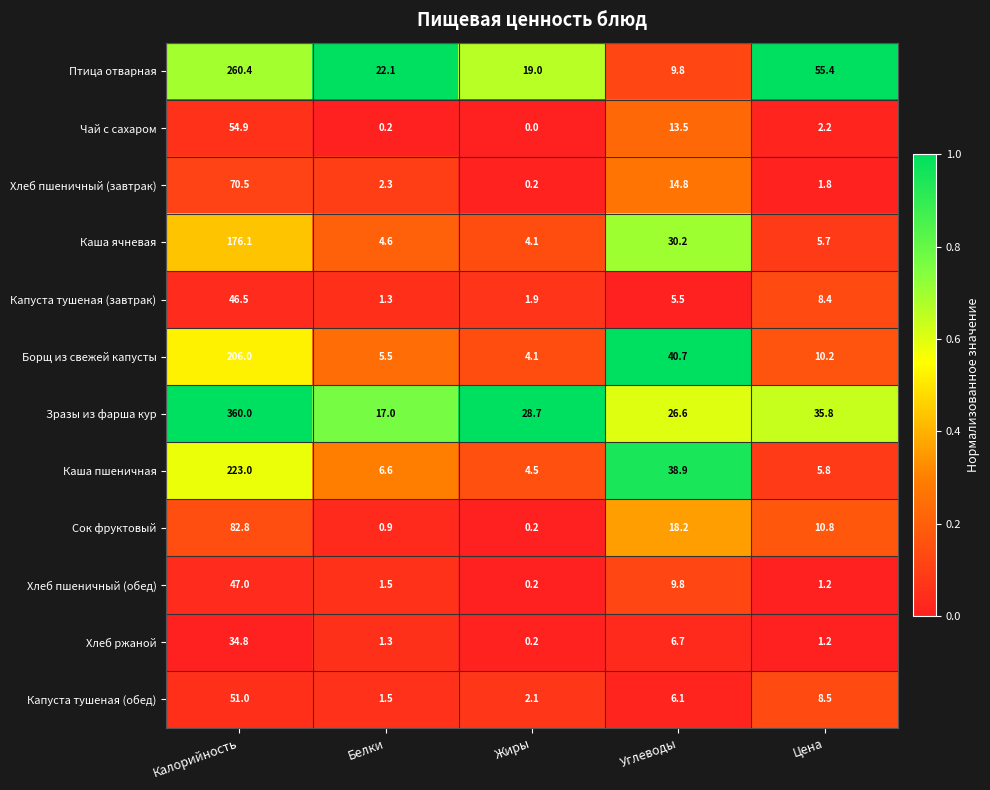

Between Белки and Цена, which series saw the biggest shift?

Птица отварная